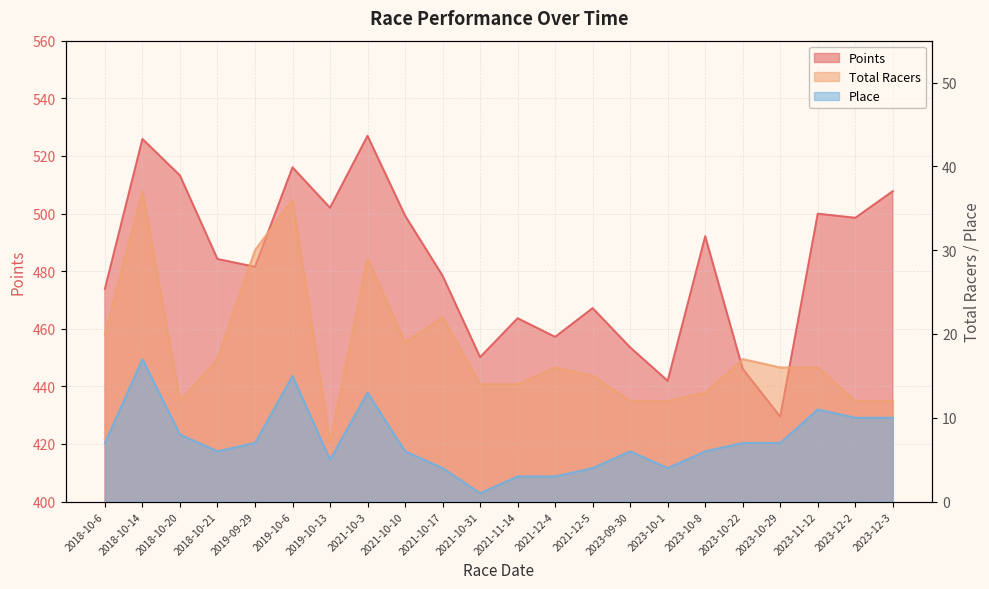

Is the value of Points at 2023-09-30 greater than the value of Place at 2021-11-14?

Yes